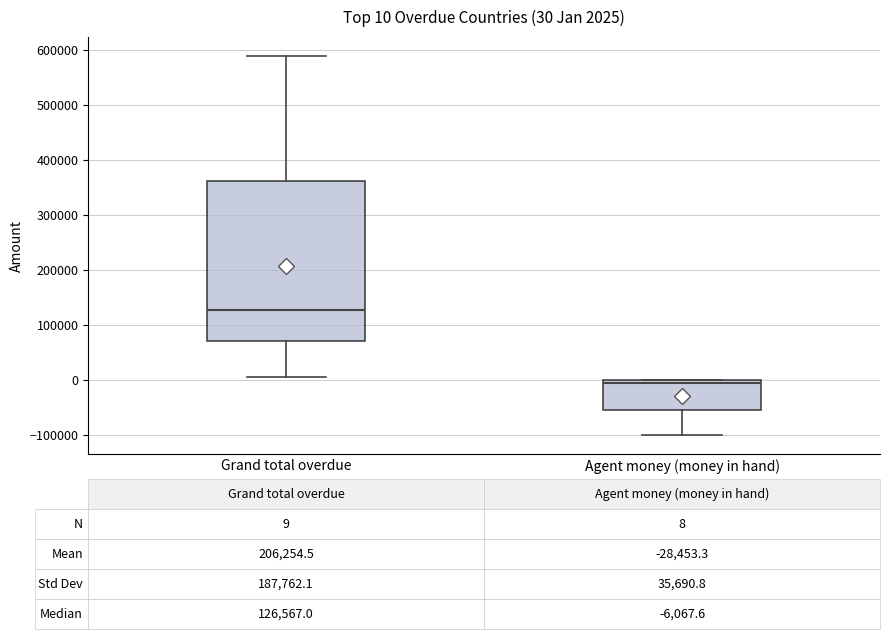

Which box has the highest median line?

Grand total overdue